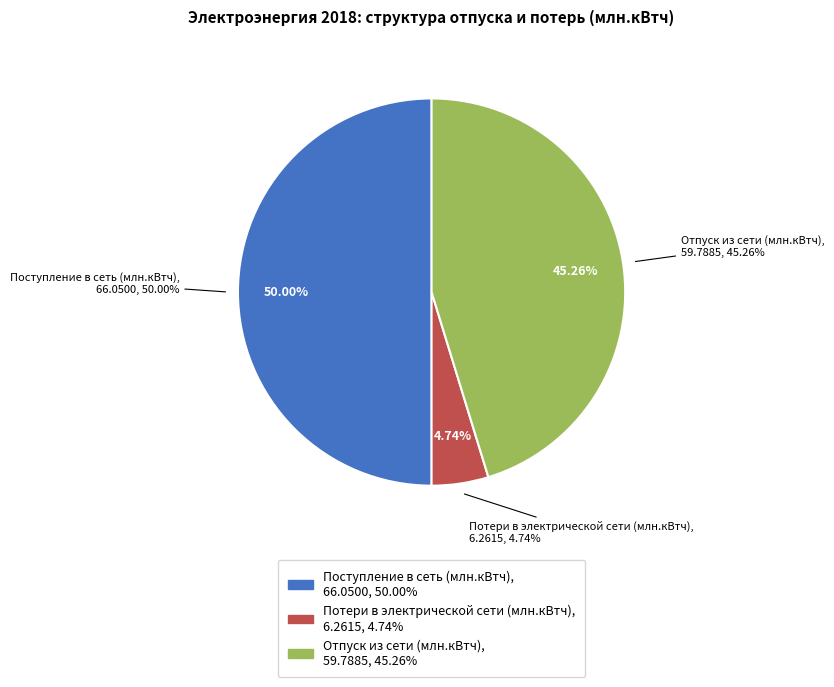

What percentage do Потери в электрической сети (млн.кВтч) and Поступление в сеть (млн.кВтч) together represent?

54.7%